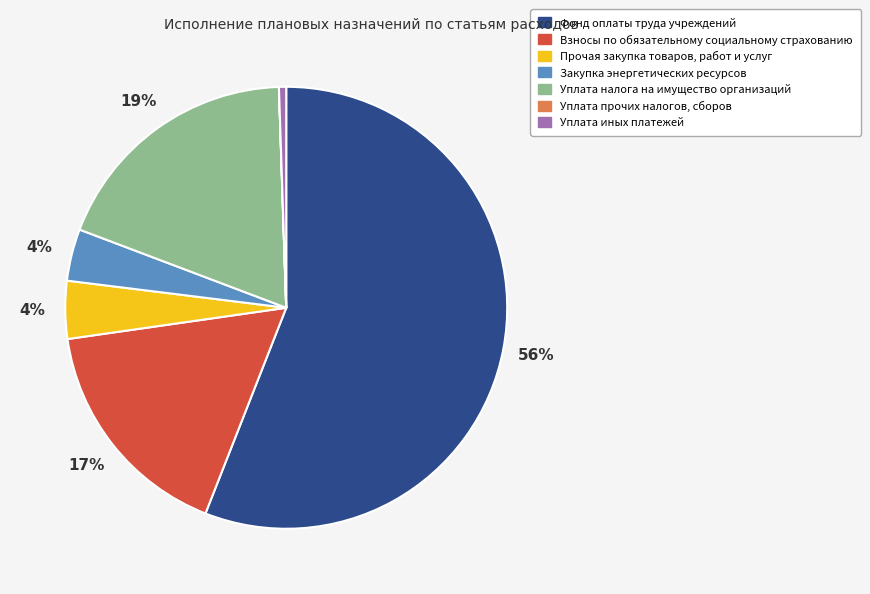

Is the sum of Взносы по обязательному социальному страхованию and Закупка энергетических ресурсов greater than half?

No